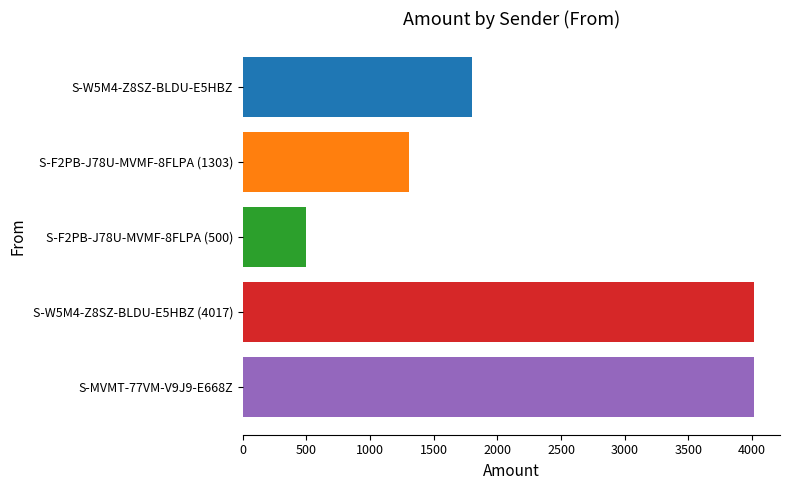

What value does the data have at S-F2PB-J78U-MVMF-8FLPA (1303)?

1303